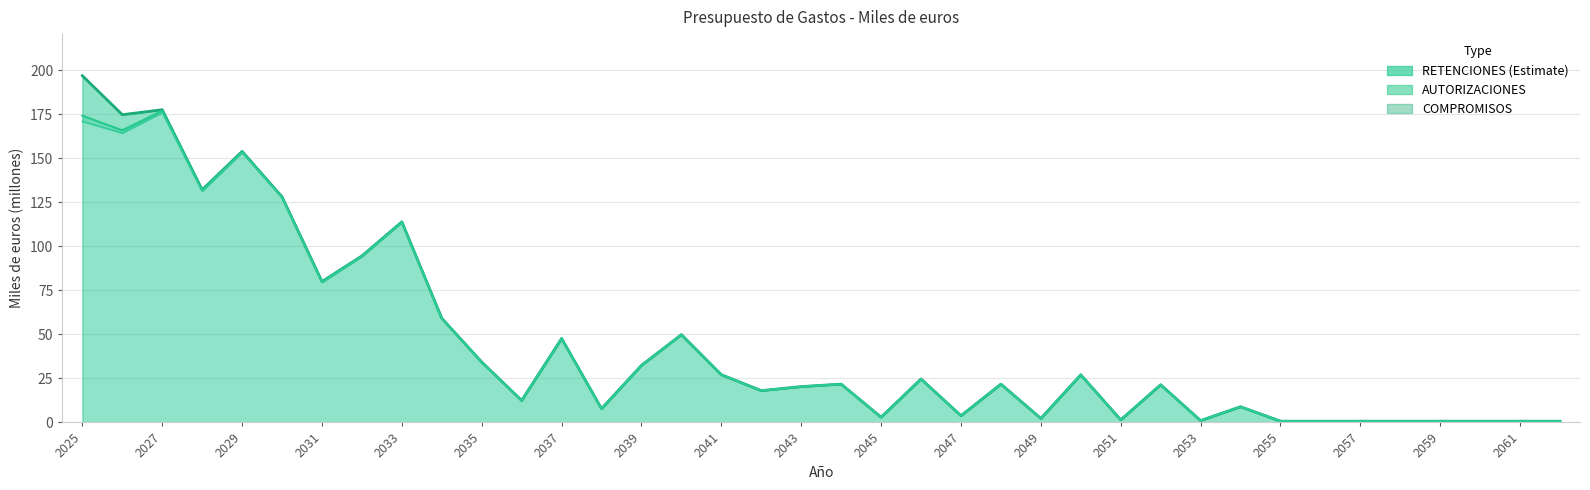

How many lines are shown in the chart?

3